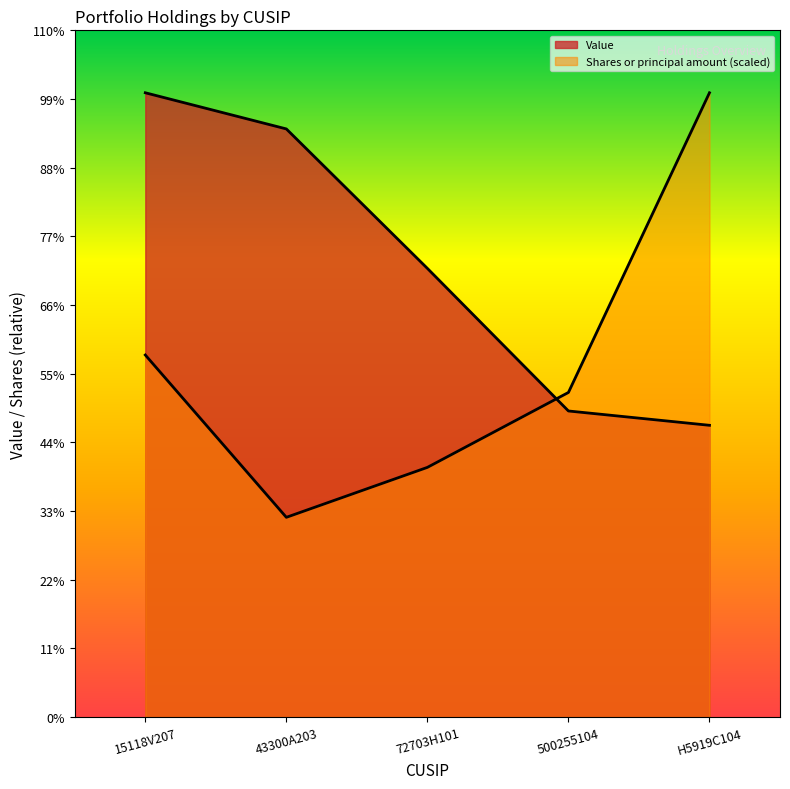

The Shares or principal amount series shows 3028160 at 43300A203. True or false?

True